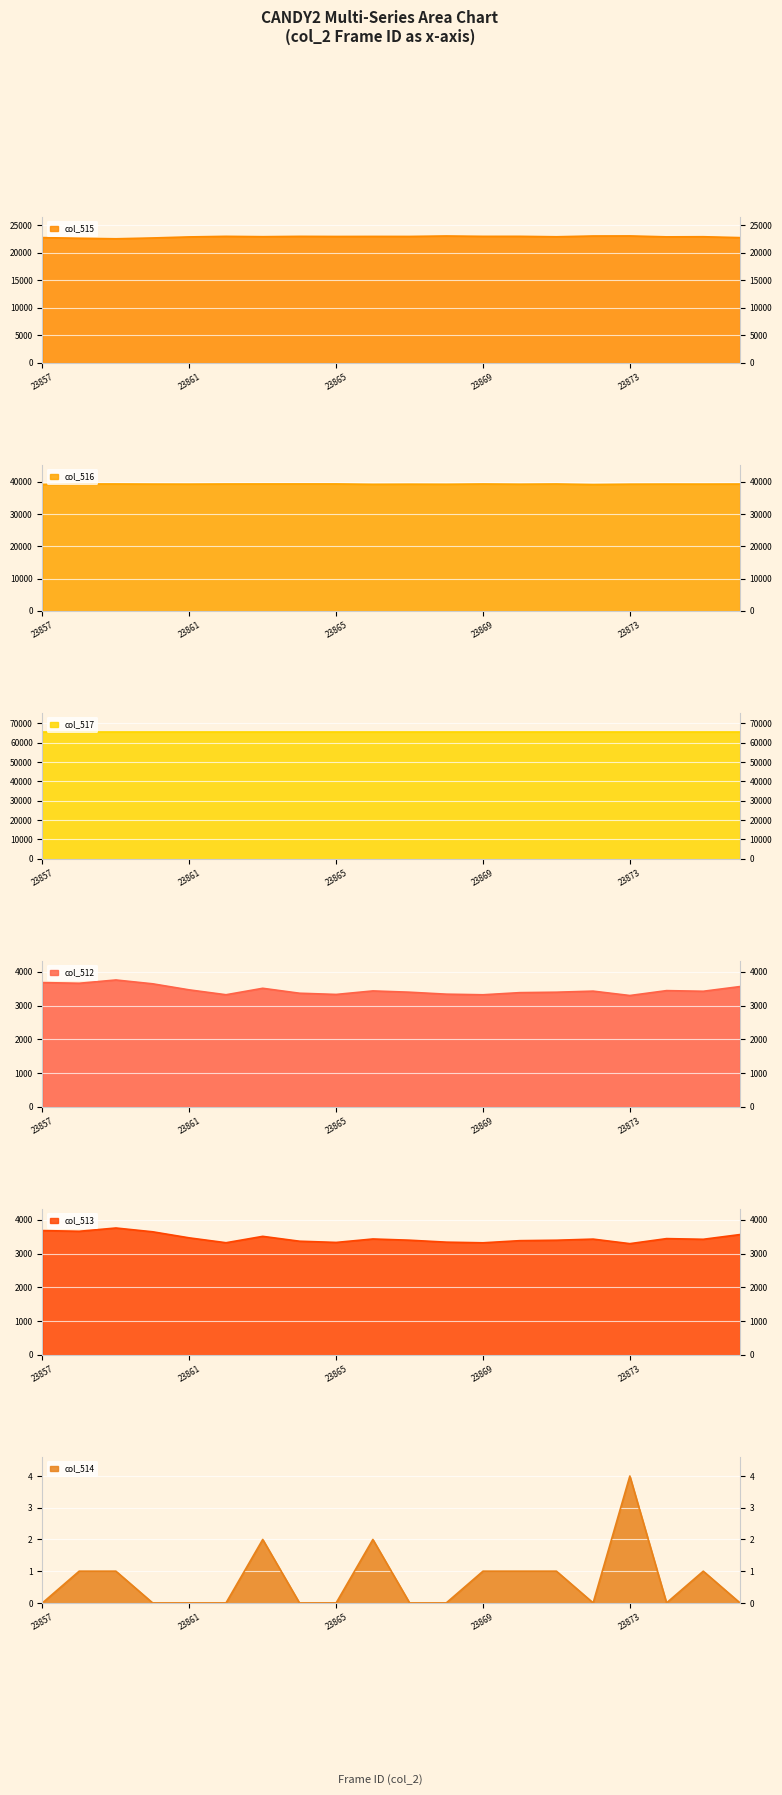

True or false: col_512 and col_516 cross at least once.

False